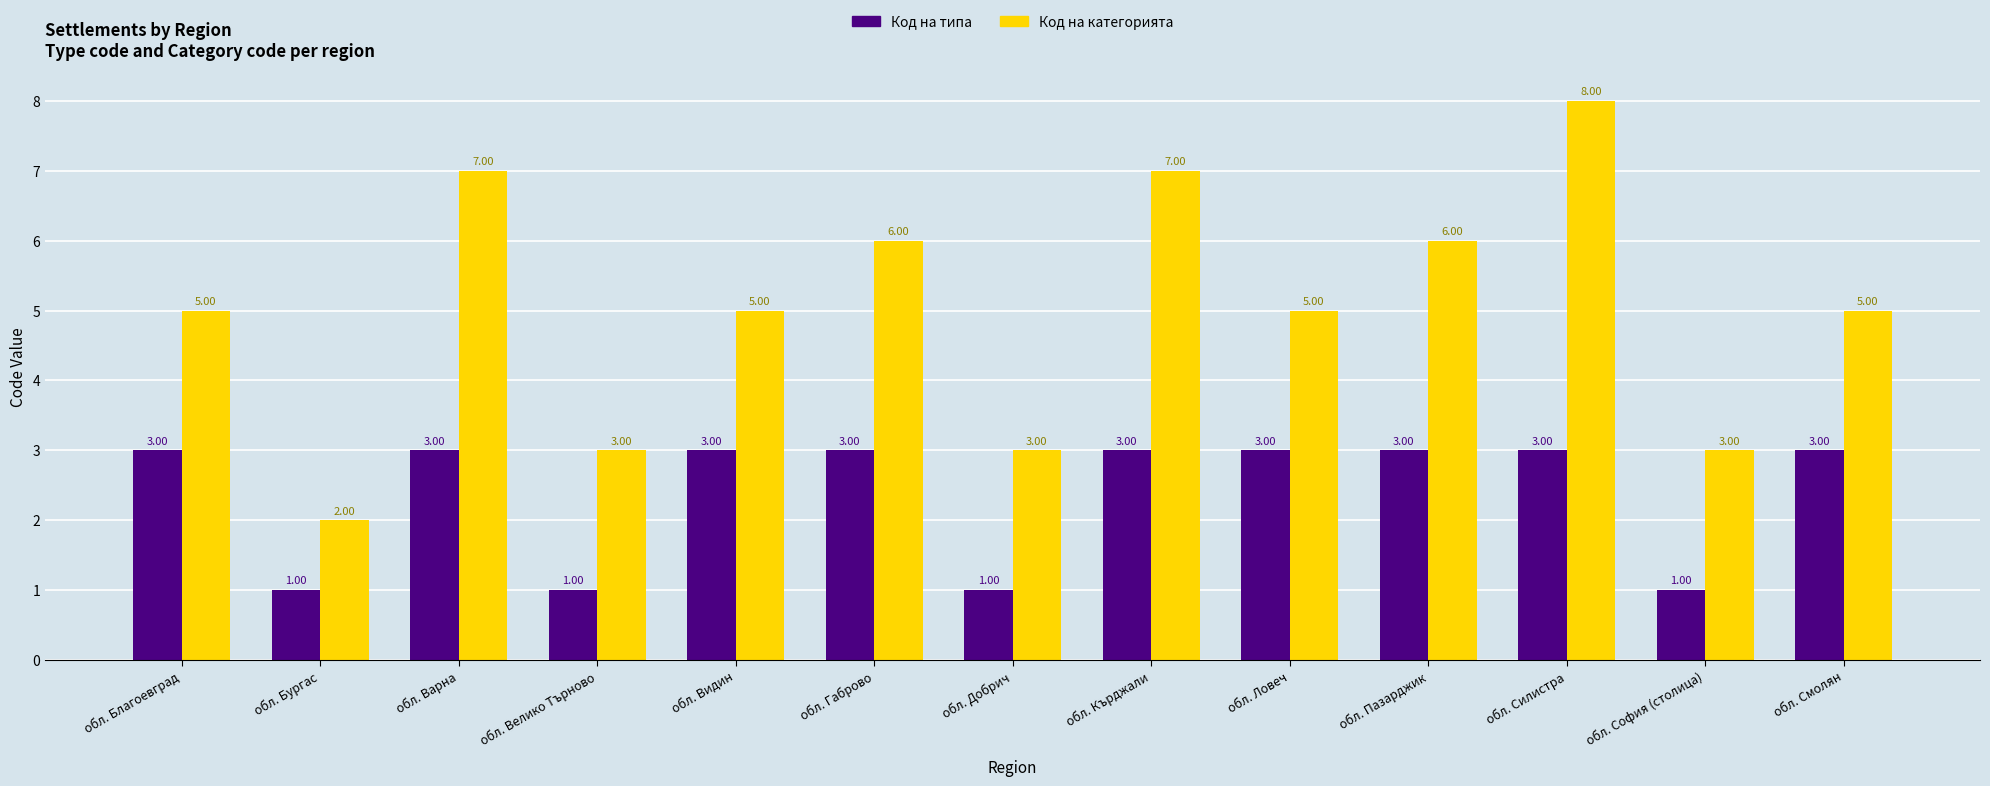

What is the maximum value for Код на типа?

3